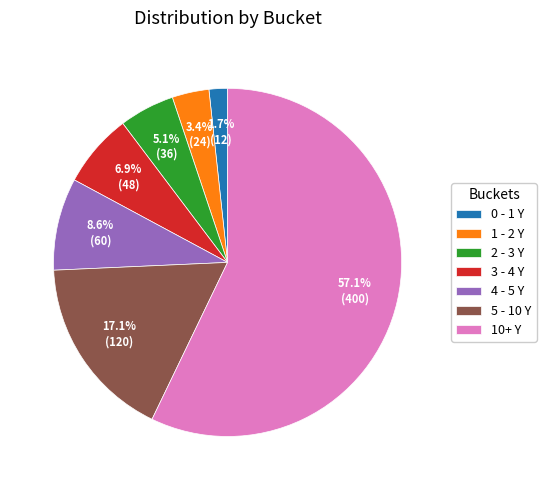

Which slice is the smallest?

0 - 1 Y